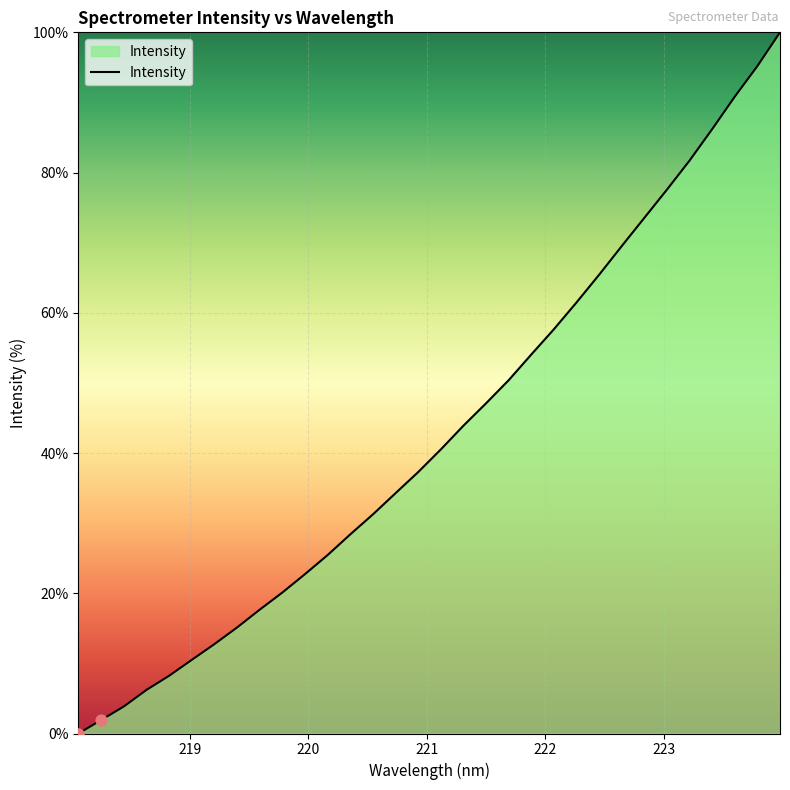

What is the maximum value shown in the chart?

100.0